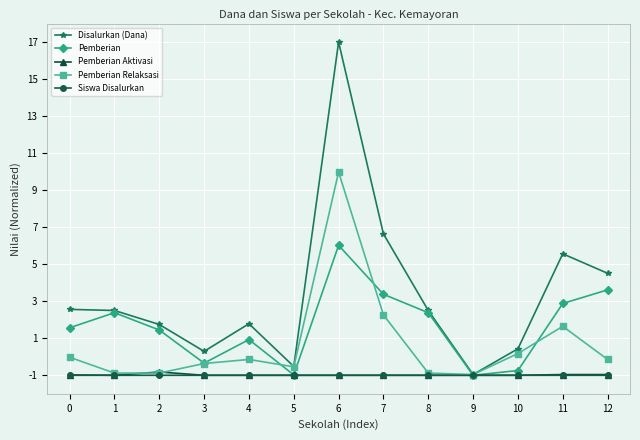

Is the value of Pemberian Relaksasi at 12 greater than the value of Disalurkan (Dana) at 4?

No